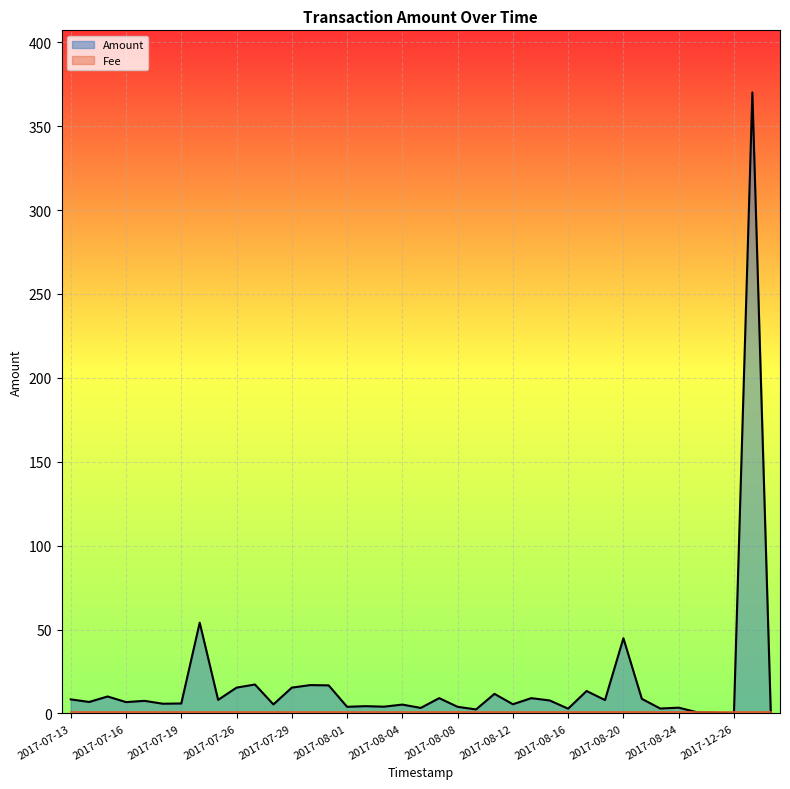

How many positive values does the Amount series have?

38